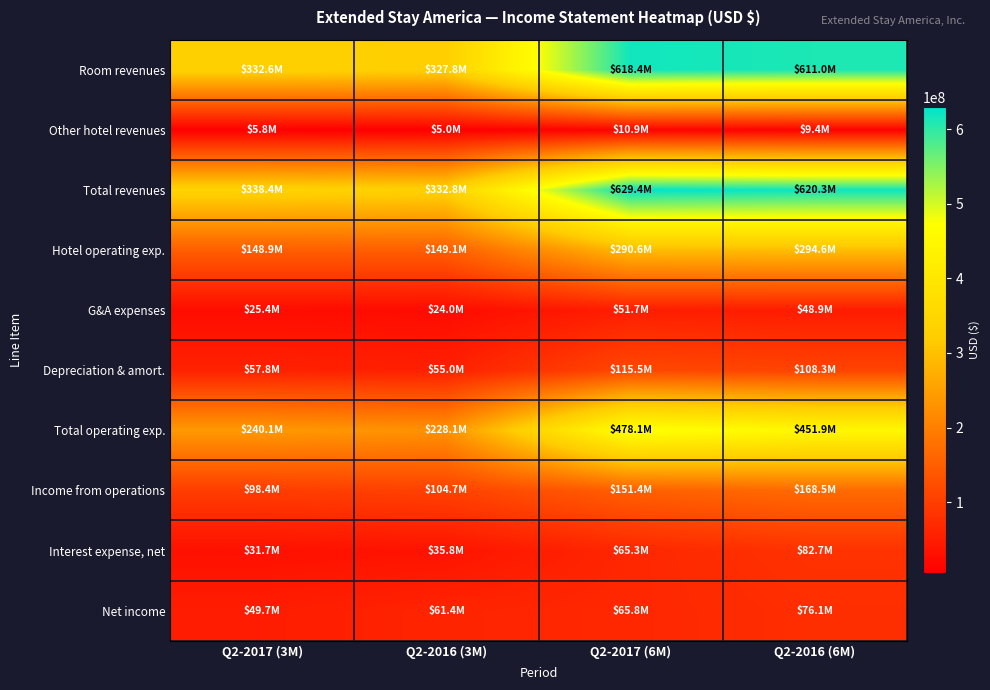

What is the difference between the highest and lowest values at Q2-2016 (6M)?

610970000